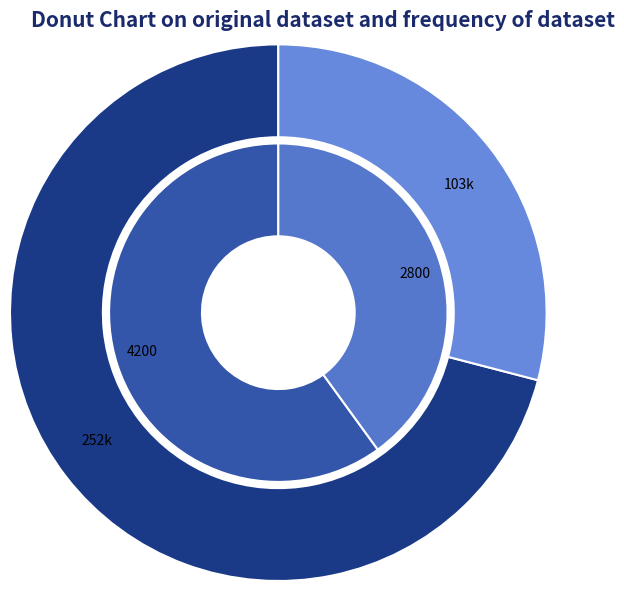

Does any single category account for the majority?

Yes